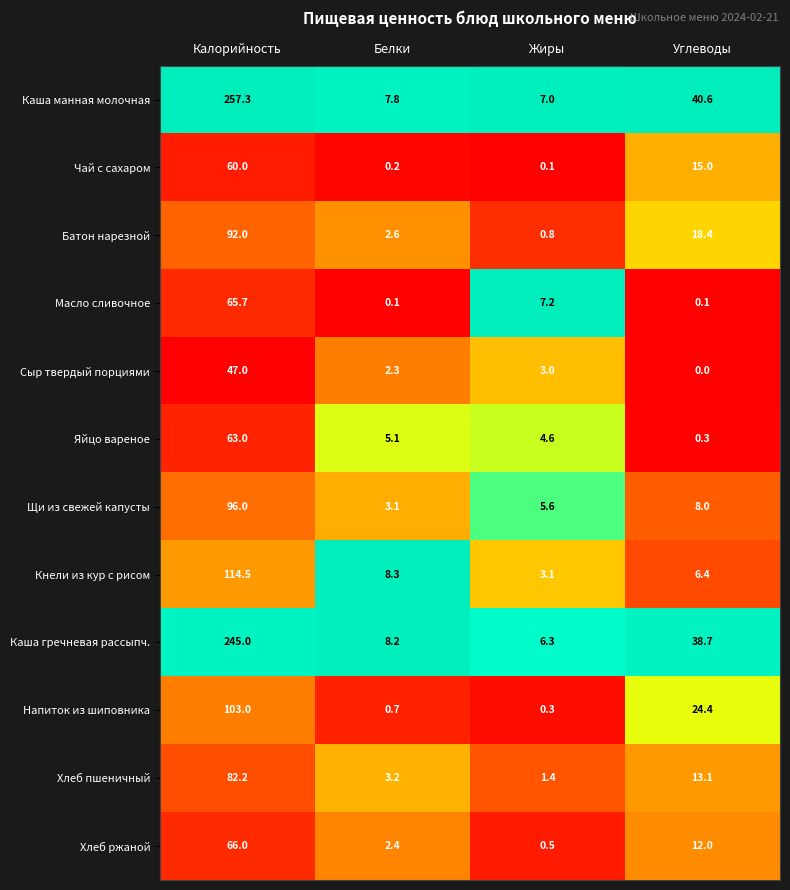

Is it true that Яйцо вареное equals 4.6 at Жиры?

True